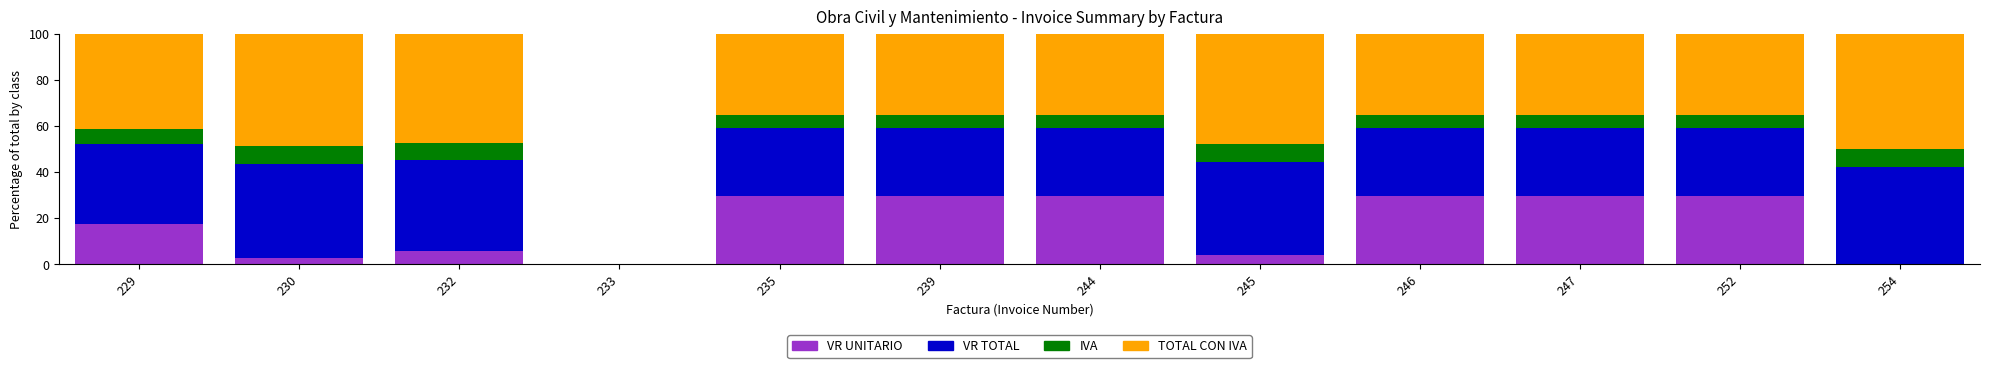

Are the bars grouped side by side (vs. stacked)?

No